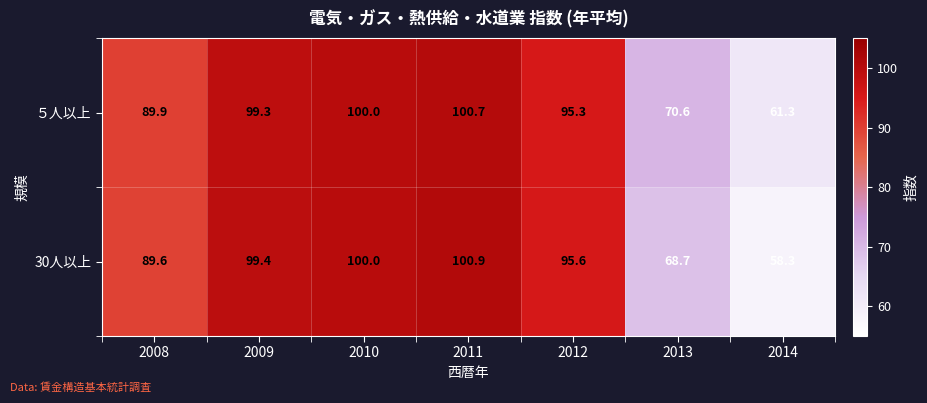

Which series has the widest spread of values?

30人以上